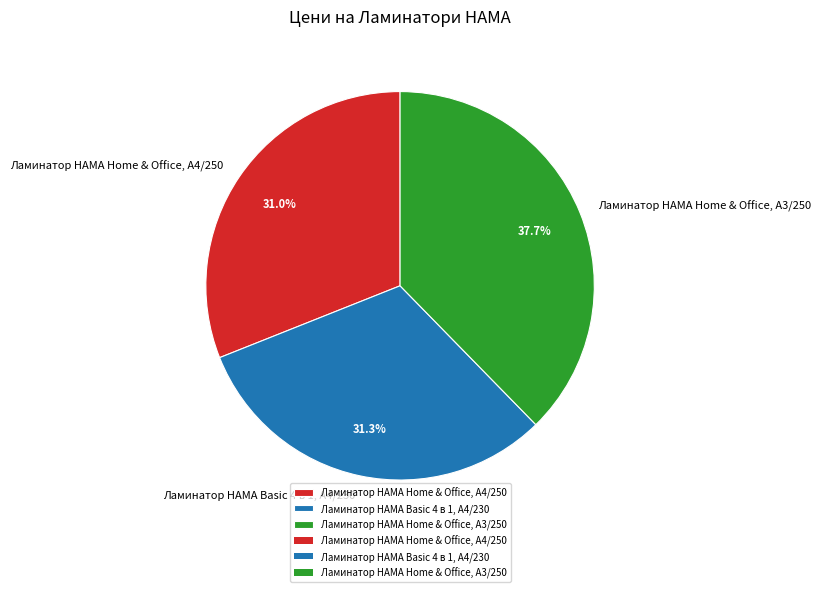

Rank the categories by value from highest to lowest.

Ламинатор HAMA Home & Office, A3/250, Ламинатор HAMA Basic 4 в 1, A4/230, Ламинатор HAMA Home & Office, A4/250